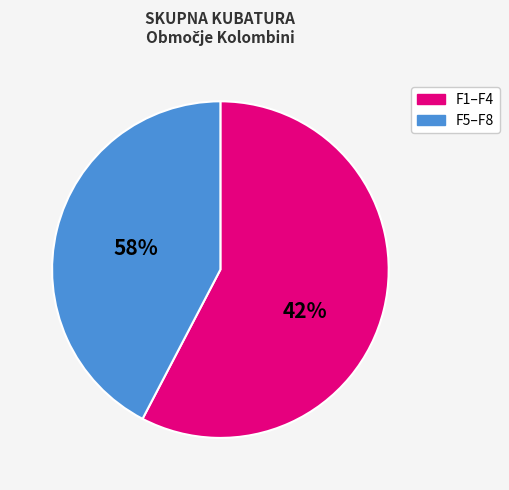

Is there any slice that represents more than half of the pie?

Yes